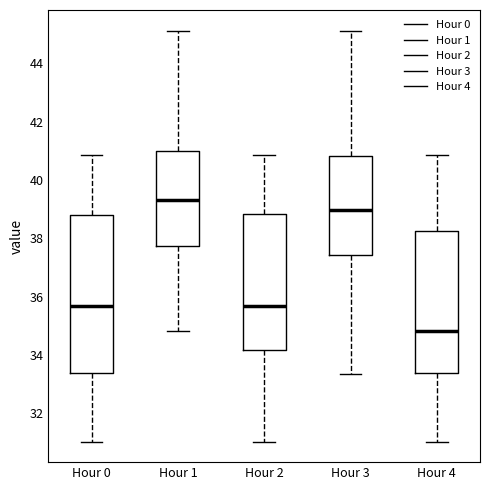

Which box's median line is the highest?

Hour 1